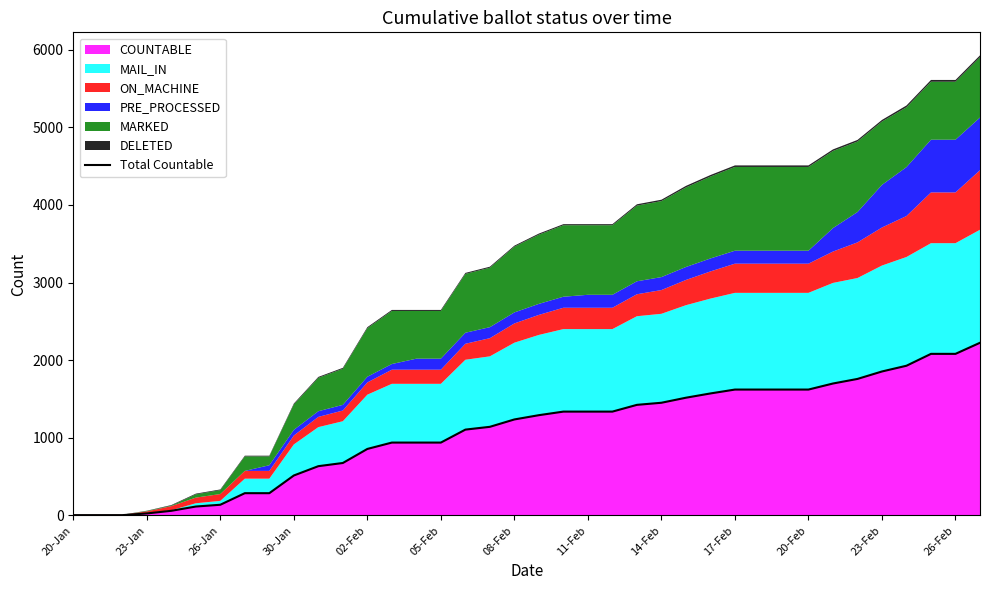

The chart shows a value of 26 at 23-Jan. True or false?

True